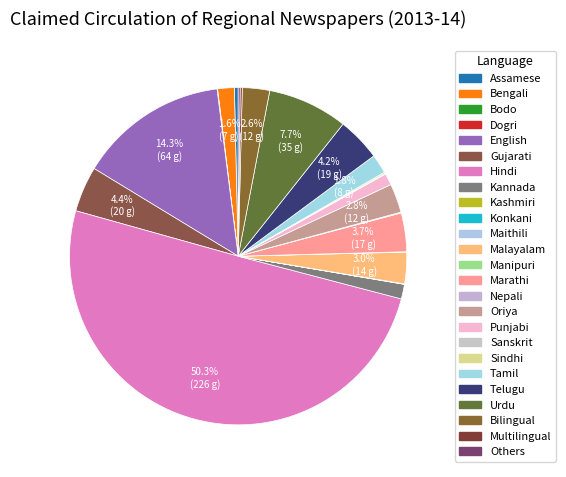

True or false: Bengali accounts for 2% of the total.

True